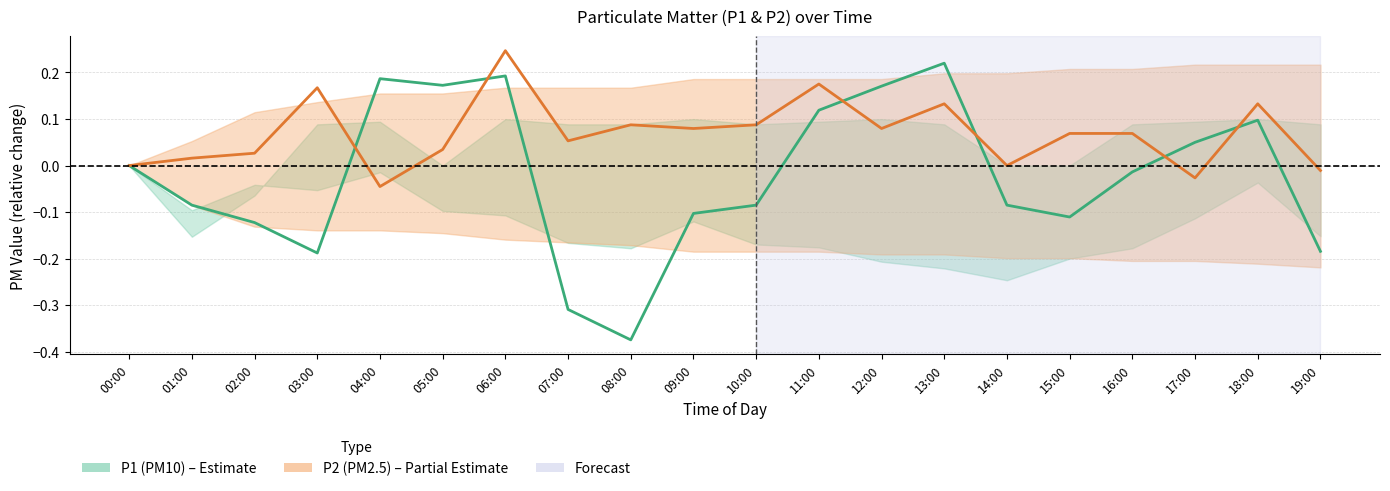

Which category has the highest value across all series?

06:00